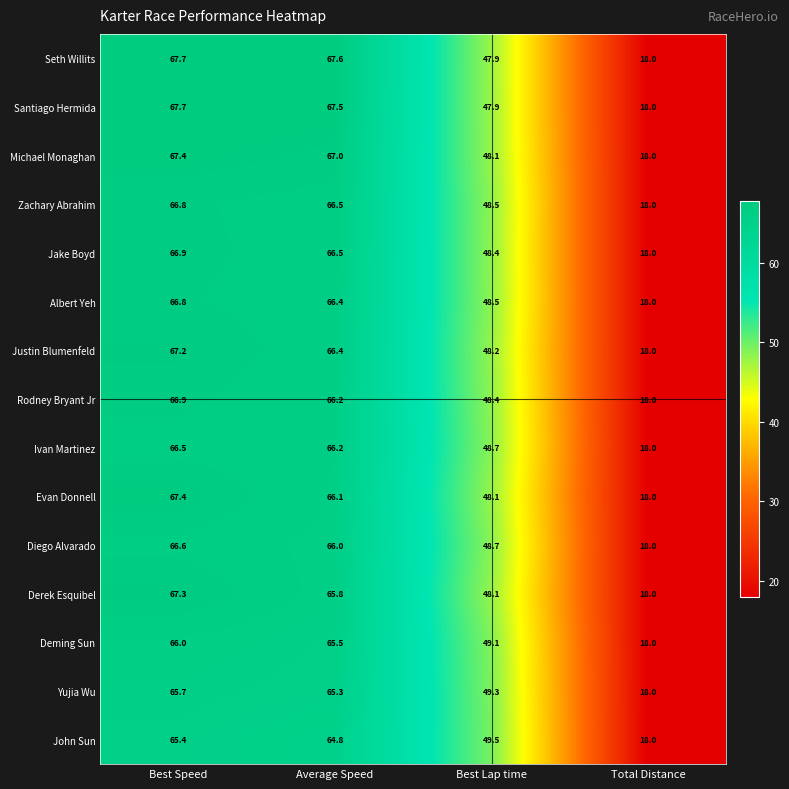

What is the difference between the highest and lowest values at Best Speed?

2.3